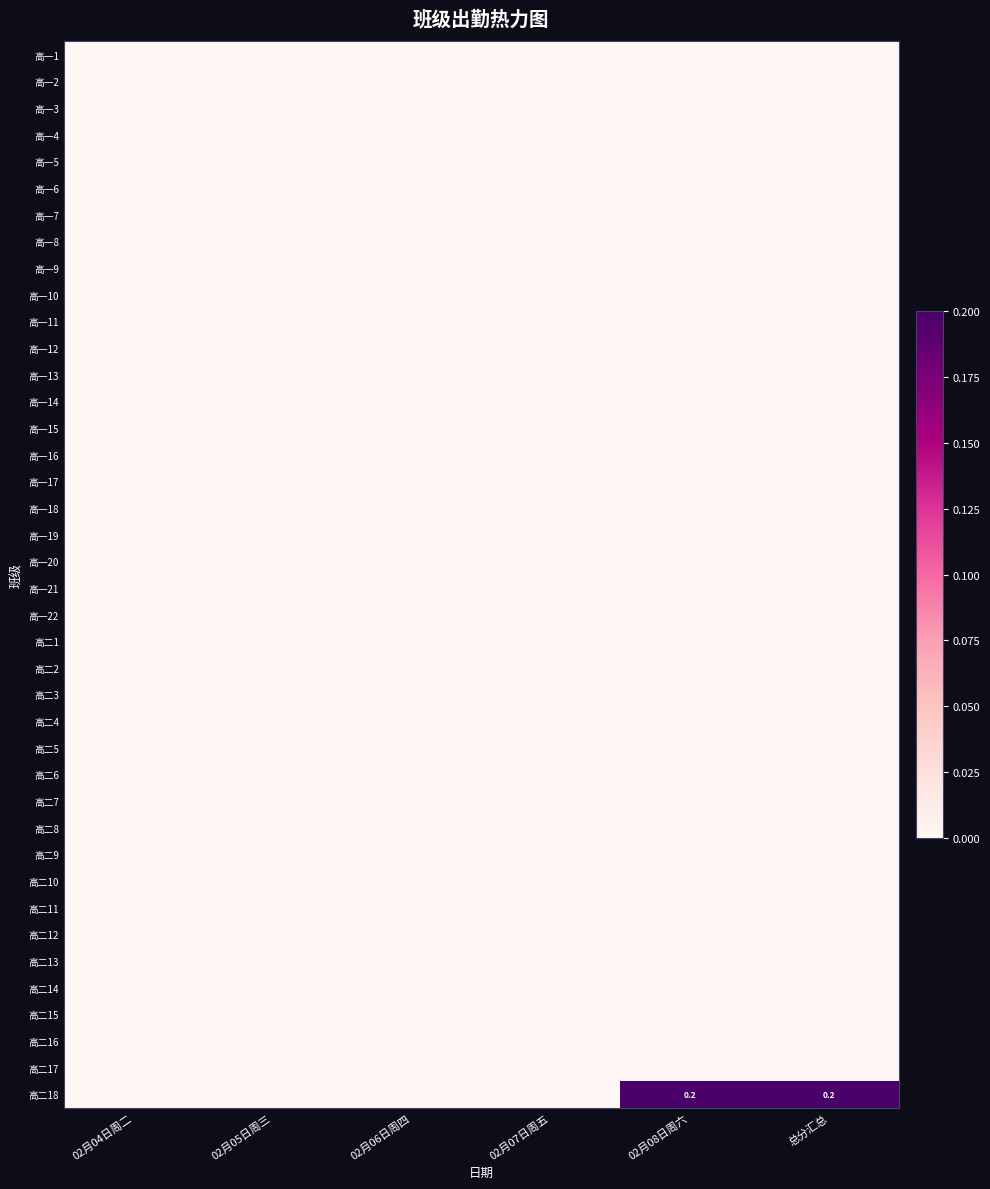

How many series are shown in this chart?

40